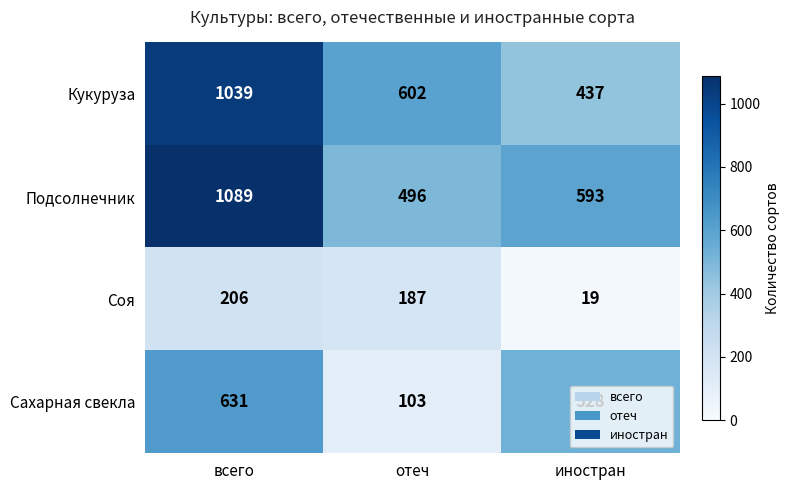

Which series has the largest range (max minus min)?

Кукуруза